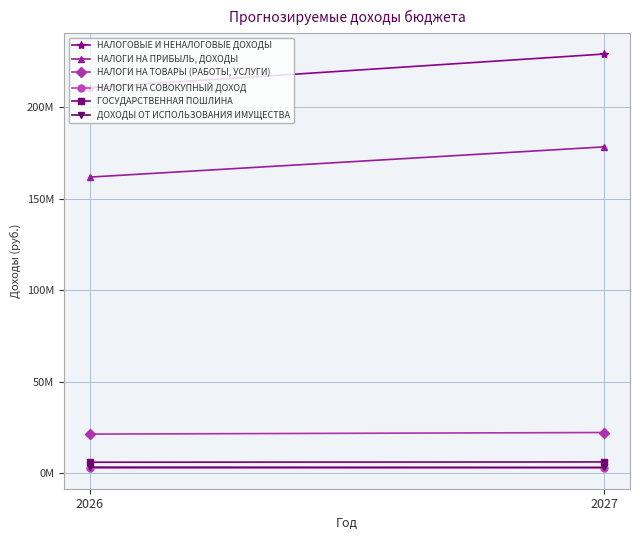

At 2026, list the series in order from largest to smallest.

НАЛОГОВЫЕ И НЕНАЛОГОВЫЕ ДОХОДЫ, НАЛОГИ НА ПРИБЫЛЬ, ДОХОДЫ, НАЛОГИ НА ТОВАРЫ (РАБОТЫ, УСЛУГИ), ГОСУДАРСТВЕННАЯ ПОШЛИНА, ДОХОДЫ ОТ ИСПОЛЬЗОВАНИЯ ИМУЩЕСТВА, НАЛОГИ НА СОВОКУПНЫЙ ДОХОД